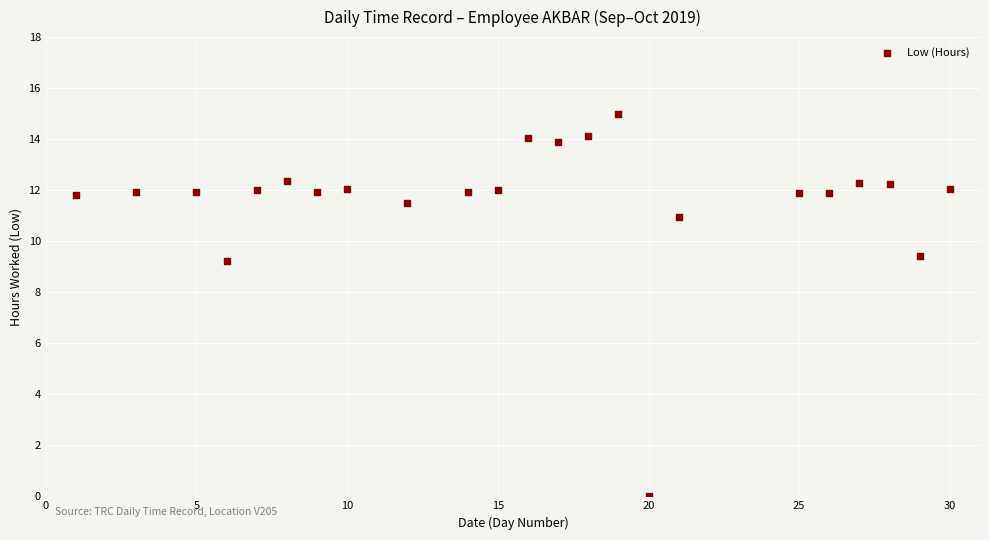

What is the range of X values (max minus min)?

29.0